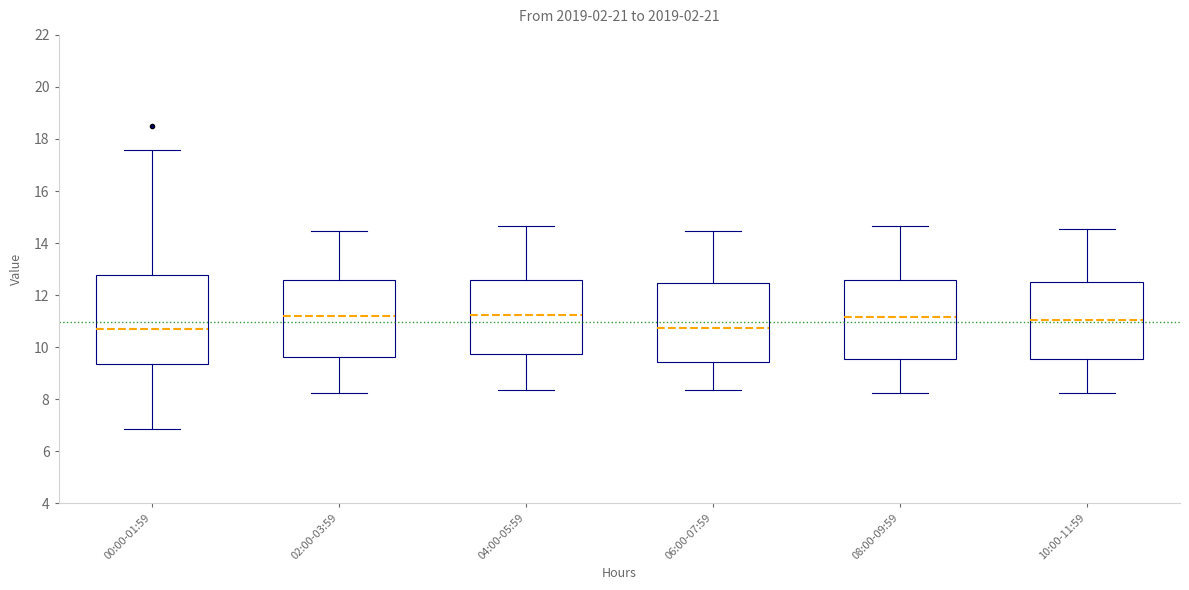

Where does the lower whisker of the box for 02:00-03:59 end on the y-axis? The values are not printed on the chart, so give them approximately, as read against the axis.

8.2